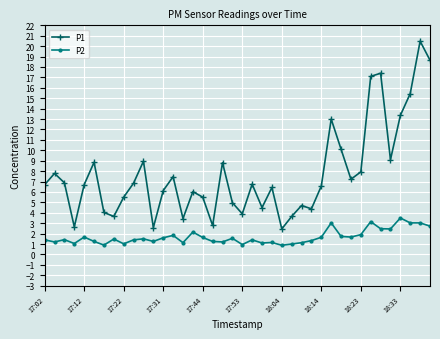

Which series has the largest range (max minus min)?

P1